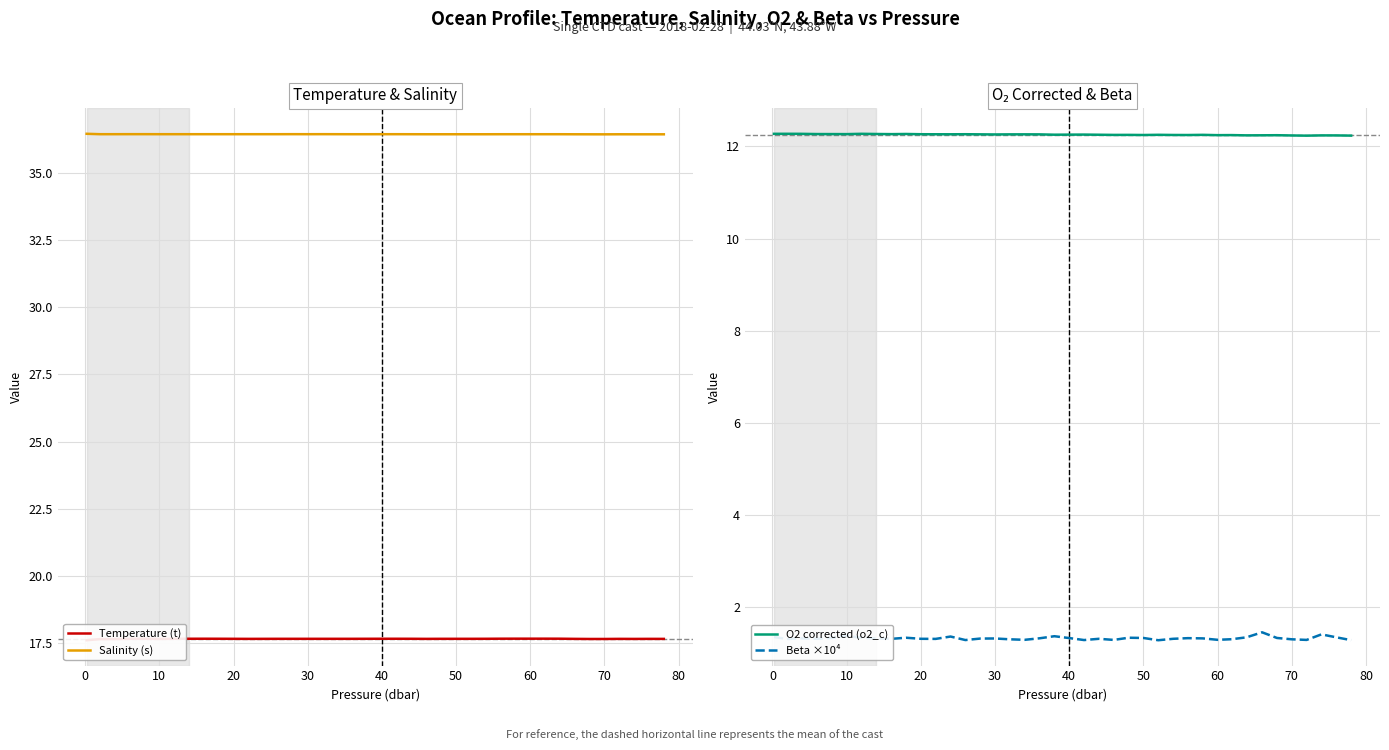

True or false: Beta ×10⁴ and O2 corrected (o2_c) intersect in this chart.

False